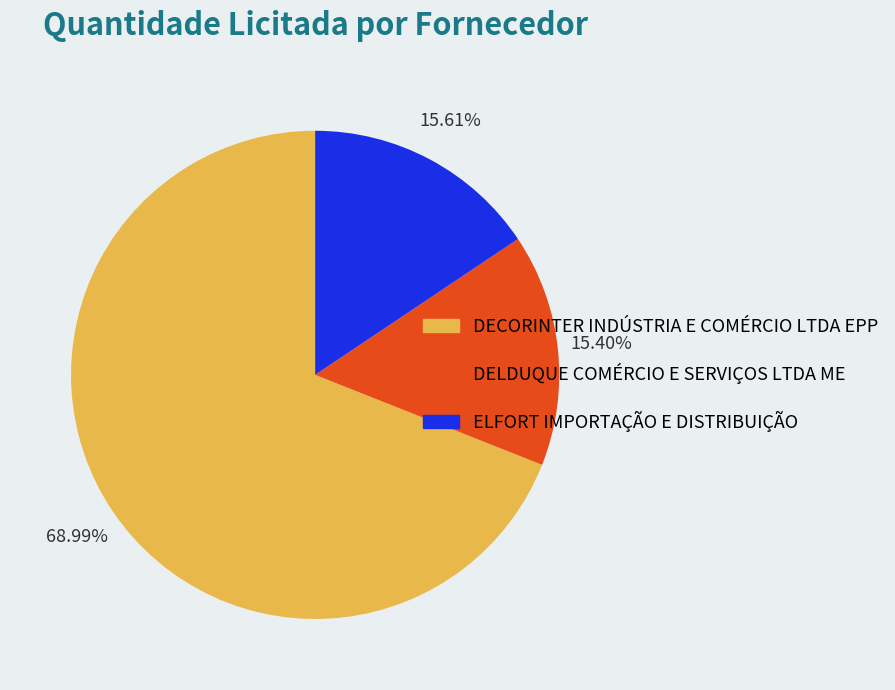

Does any single category account for the majority?

Yes